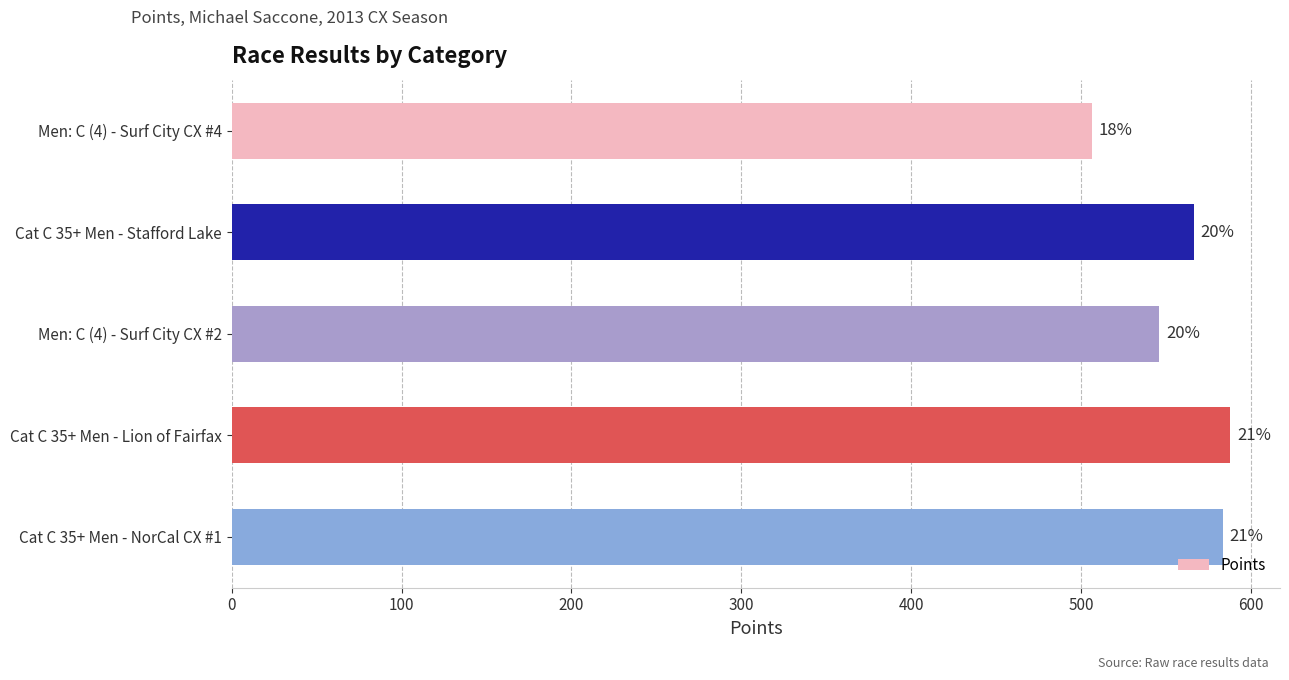

Does the chart contain any negative values?

No